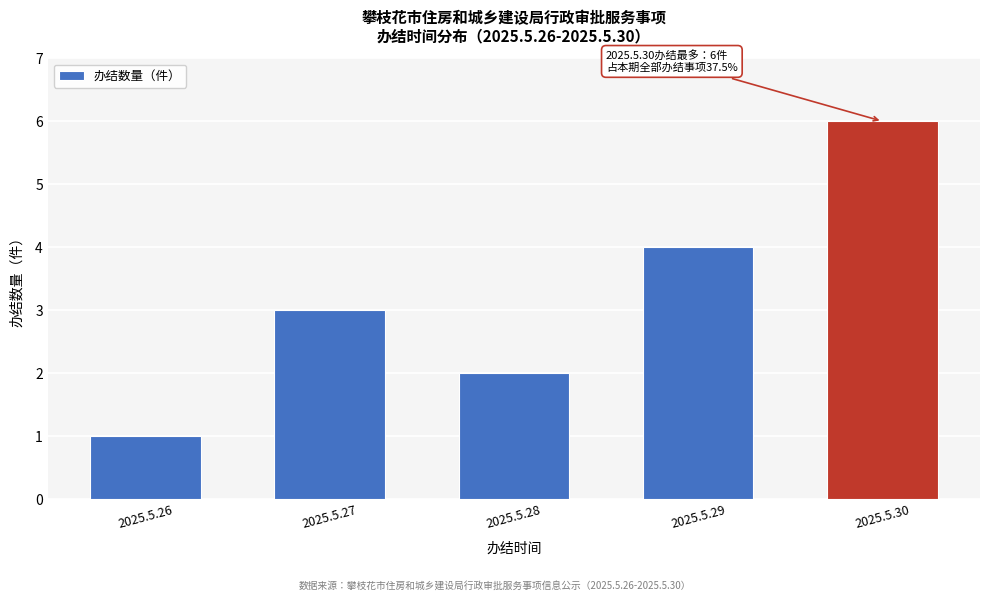

Reading right to left, extract all data points from this chart.

6	4	2	3	1